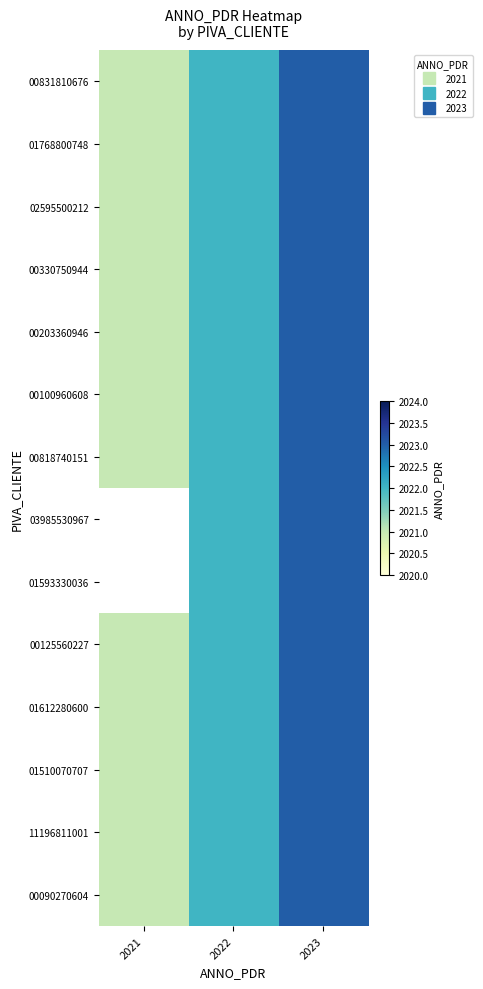

What is the difference between the 01510070707 values at 2022 and 2023?

1.0